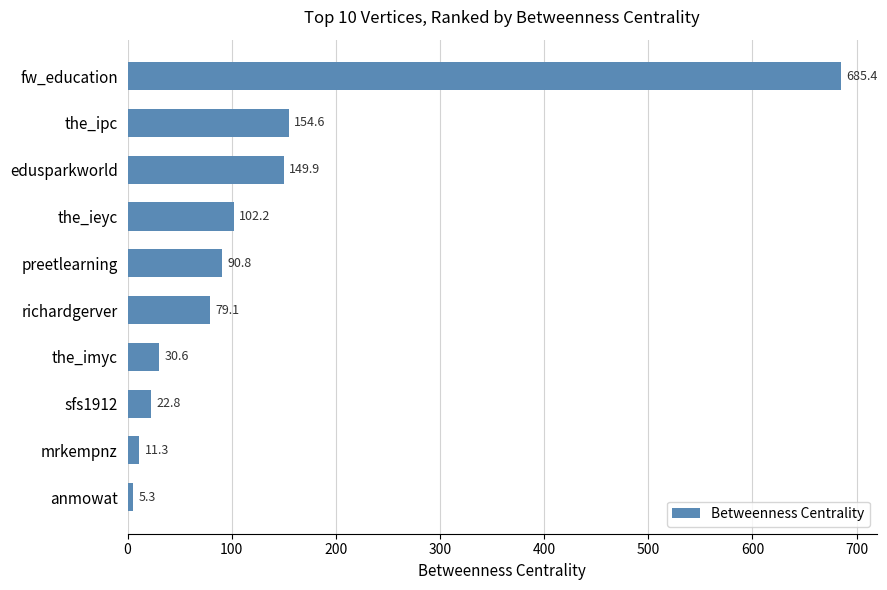

What is the label of the 7th bar from the top?

the_imyc